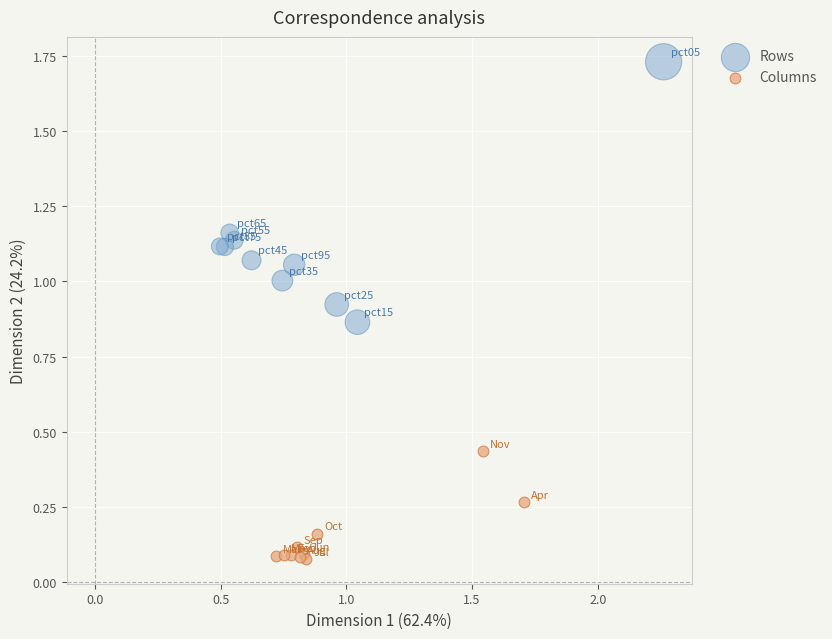

Which series reaches the maximum Y coordinate?

Rows